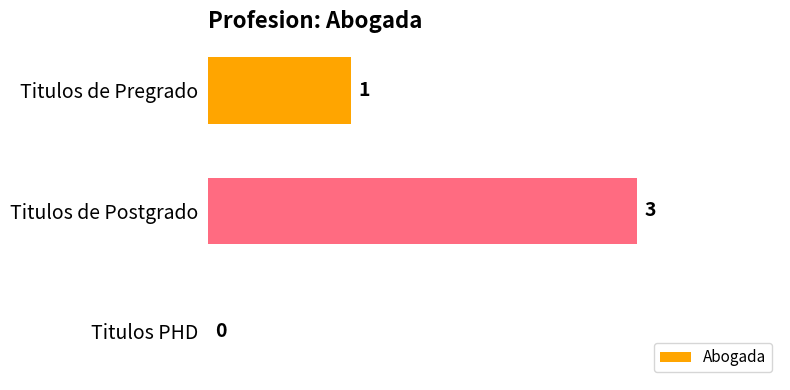

At which label is the value closest to 1?

Titulos de Pregrado